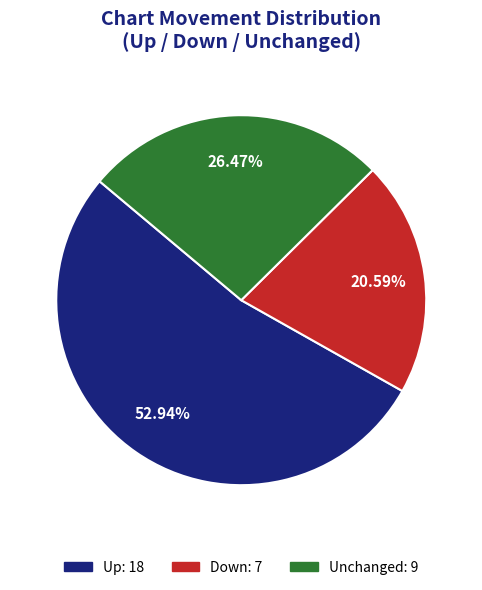

Is there a majority slice in this chart?

Yes